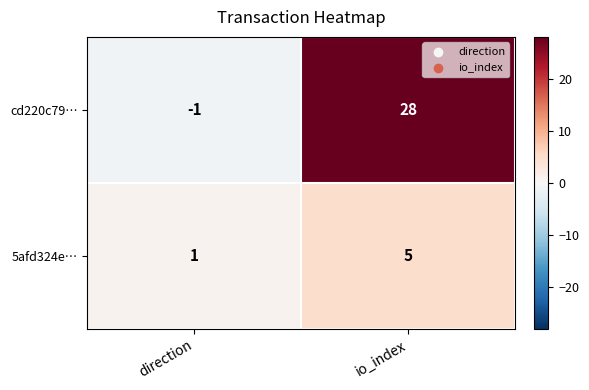

What is the sum of all cd220c79… values?

27